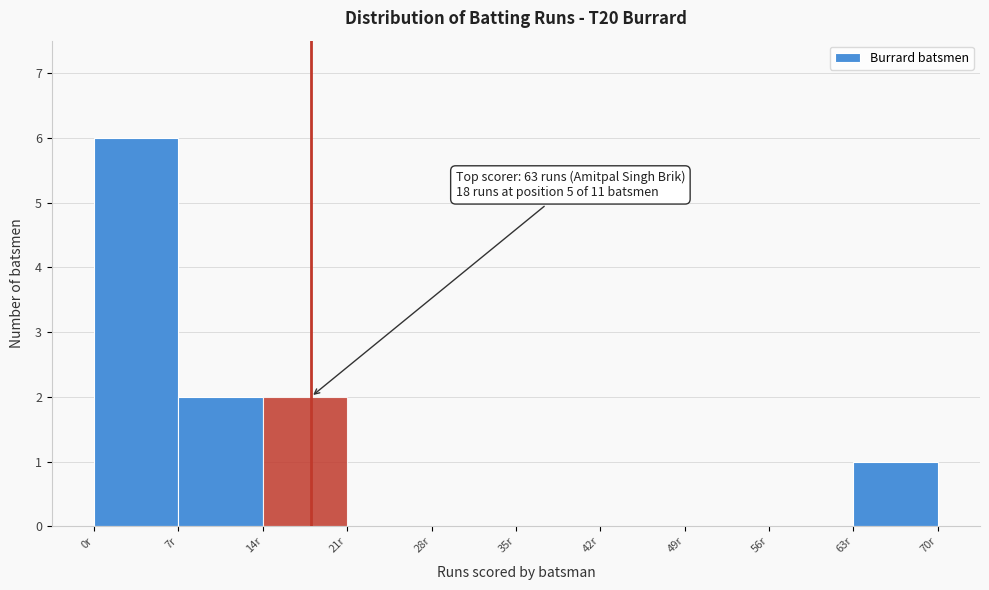

Over which range of the x-axis is the bar tallest?

0 to 7